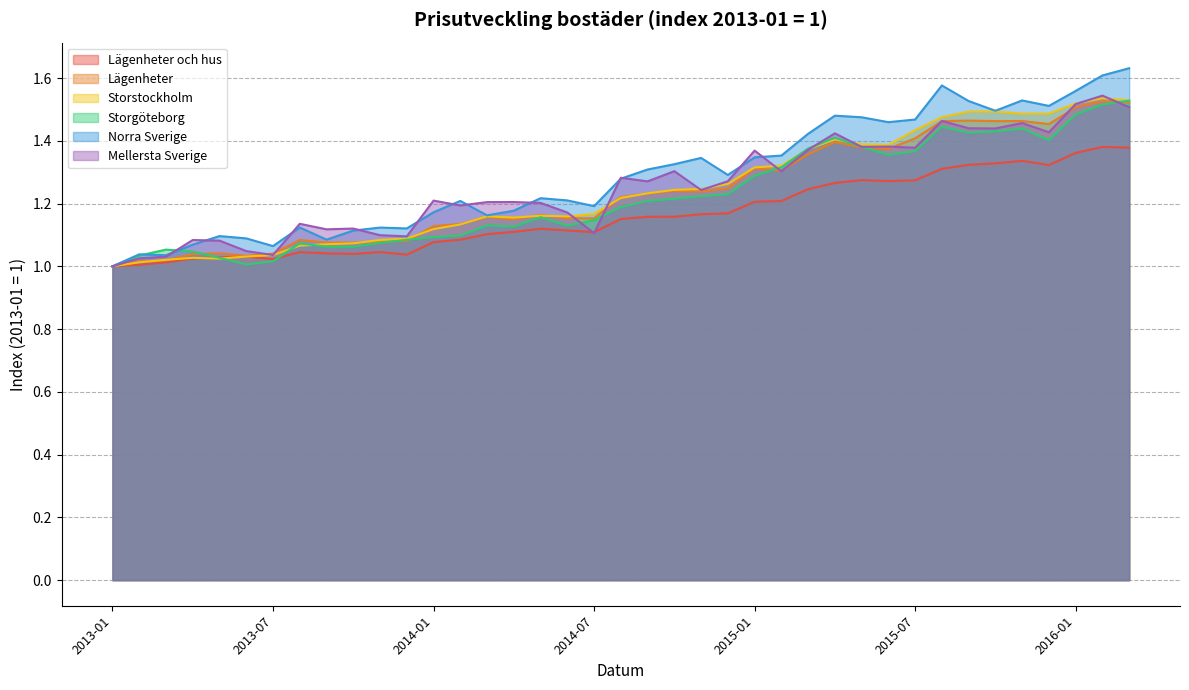

Reading left to right, extract all data points from this chart.

Lägenheter och hus: 2013-01=1.0	2013-02=1.0	2013-03=1.0	2013-04=1.0	2013-05=1.0	2013-06=1.0	2013-07=1.0	2013-08=1.0	2013-09=1.0	2013-10=1.0	2013-11=1.0	2013-12=1.0	2014-01=1.1	2014-02=1.1	2014-03=1.1	2014-04=1.1	2014-05=1.1	2014-06=1.1	2014-07=1.1	2014-08=1.2	2014-09=1.2	2014-10=1.2	2014-11=1.2	2014-12=1.2	2015-01=1.2	2015-02=1.2	2015-03=1.2	2015-04=1.3	2015-05=1.3	2015-06=1.3	2015-07=1.3	2015-08=1.3	2015-09=1.3	2015-10=1.3	2015-11=1.3	2015-12=1.3	2016-01=1.4	2016-02=1.4	2016-03=1.4
Lägenheter: 2013-01=1.0	2013-02=1.0	2013-03=1.0	2013-04=1.0	2013-05=1.0	2013-06=1.0	2013-07=1.0	2013-08=1.1	2013-09=1.1	2013-10=1.1	2013-11=1.1	2013-12=1.1	2014-01=1.1	2014-02=1.1	2014-03=1.2	2014-04=1.2	2014-05=1.2	2014-06=1.2	2014-07=1.2	2014-08=1.2	2014-09=1.2	2014-10=1.2	2014-11=1.2	2014-12=1.2	2015-01=1.3	2015-02=1.3	2015-03=1.4	2015-04=1.4	2015-05=1.4	2015-06=1.4	2015-07=1.4	2015-08=1.5	2015-09=1.5	2015-10=1.5	2015-11=1.5	2015-12=1.5	2016-01=1.5	2016-02=1.5	2016-03=1.5
Storstockholm: 2013-01=1.0	2013-02=1.0	2013-03=1.0	2013-04=1.0	2013-05=1.0	2013-06=1.0	2013-07=1.0	2013-08=1.1	2013-09=1.1	2013-10=1.1	2013-11=1.1	2013-12=1.1	2014-01=1.1	2014-02=1.1	2014-03=1.2	2014-04=1.2	2014-05=1.2	2014-06=1.2	2014-07=1.2	2014-08=1.2	2014-09=1.2	2014-10=1.2	2014-11=1.2	2014-12=1.3	2015-01=1.3	2015-02=1.3	2015-03=1.4	2015-04=1.4	2015-05=1.4	2015-06=1.4	2015-07=1.4	2015-08=1.5	2015-09=1.5	2015-10=1.5	2015-11=1.5	2015-12=1.5	2016-01=1.5	2016-02=1.5	2016-03=1.5
Storgöteborg: 2013-01=1.0	2013-02=1.0	2013-03=1.1	2013-04=1.0	2013-05=1.0	2013-06=1.0	2013-07=1.0	2013-08=1.1	2013-09=1.1	2013-10=1.1	2013-11=1.1	2013-12=1.1	2014-01=1.1	2014-02=1.1	2014-03=1.1	2014-04=1.1	2014-05=1.2	2014-06=1.1	2014-07=1.1	2014-08=1.2	2014-09=1.2	2014-10=1.2	2014-11=1.2	2014-12=1.2	2015-01=1.3	2015-02=1.3	2015-03=1.4	2015-04=1.4	2015-05=1.4	2015-06=1.4	2015-07=1.4	2015-08=1.4	2015-09=1.4	2015-10=1.4	2015-11=1.4	2015-12=1.4	2016-01=1.5	2016-02=1.5	2016-03=1.5
Norra Sverige: 2013-01=1.0	2013-02=1.0	2013-03=1.0	2013-04=1.1	2013-05=1.1	2013-06=1.1	2013-07=1.1	2013-08=1.1	2013-09=1.1	2013-10=1.1	2013-11=1.1	2013-12=1.1	2014-01=1.2	2014-02=1.2	2014-03=1.2	2014-04=1.2	2014-05=1.2	2014-06=1.2	2014-07=1.2	2014-08=1.3	2014-09=1.3	2014-10=1.3	2014-11=1.3	2014-12=1.3	2015-01=1.3	2015-02=1.4	2015-03=1.4	2015-04=1.5	2015-05=1.5	2015-06=1.5	2015-07=1.5	2015-08=1.6	2015-09=1.5	2015-10=1.5	2015-11=1.5	2015-12=1.5	2016-01=1.6	2016-02=1.6	2016-03=1.6
Mellersta Sverige: 2013-01=1.0	2013-02=1.0	2013-03=1.0	2013-04=1.1	2013-05=1.1	2013-06=1.0	2013-07=1.0	2013-08=1.1	2013-09=1.1	2013-10=1.1	2013-11=1.1	2013-12=1.1	2014-01=1.2	2014-02=1.2	2014-03=1.2	2014-04=1.2	2014-05=1.2	2014-06=1.2	2014-07=1.1	2014-08=1.3	2014-09=1.3	2014-10=1.3	2014-11=1.2	2014-12=1.3	2015-01=1.4	2015-02=1.3	2015-03=1.4	2015-04=1.4	2015-05=1.4	2015-06=1.4	2015-07=1.4	2015-08=1.5	2015-09=1.4	2015-10=1.4	2015-11=1.5	2015-12=1.4	2016-01=1.5	2016-02=1.5	2016-03=1.5